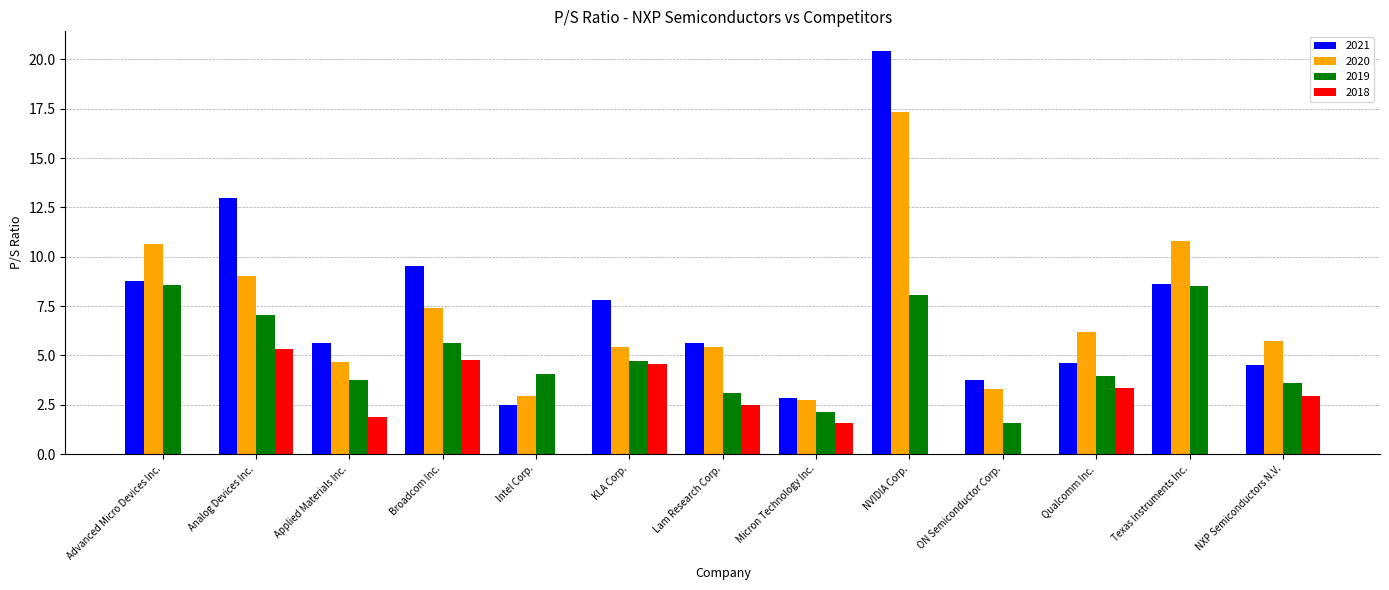

At which category is the sum across all series the highest?

NVIDIA Corp.